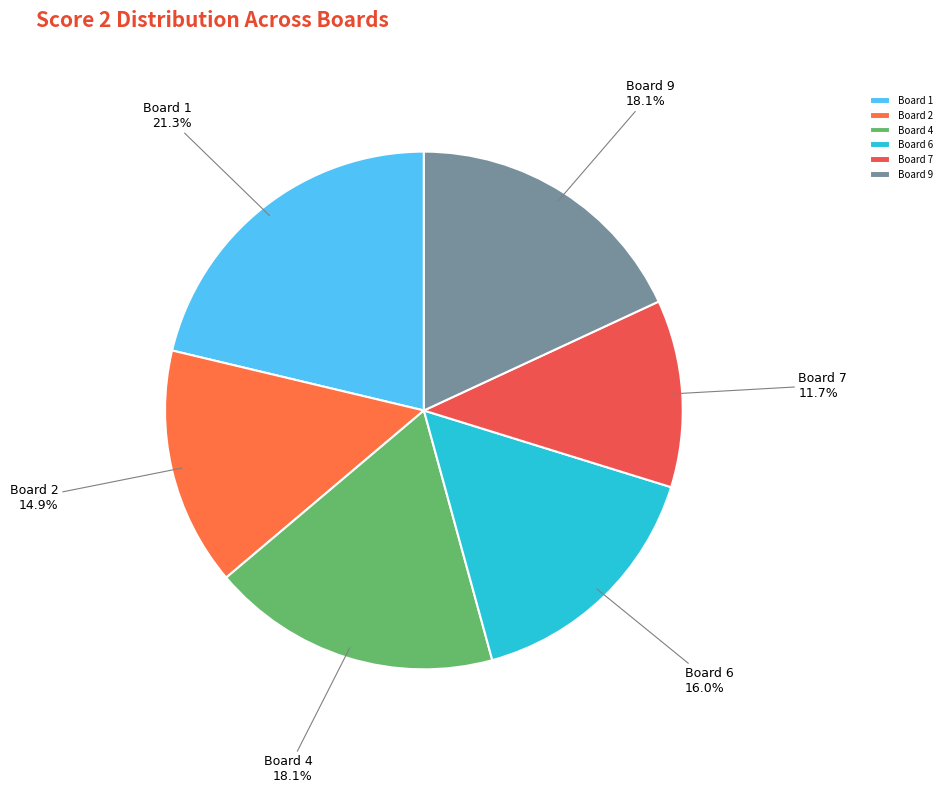

What percentage do Board 4 and Board 2 together represent?

33.0%